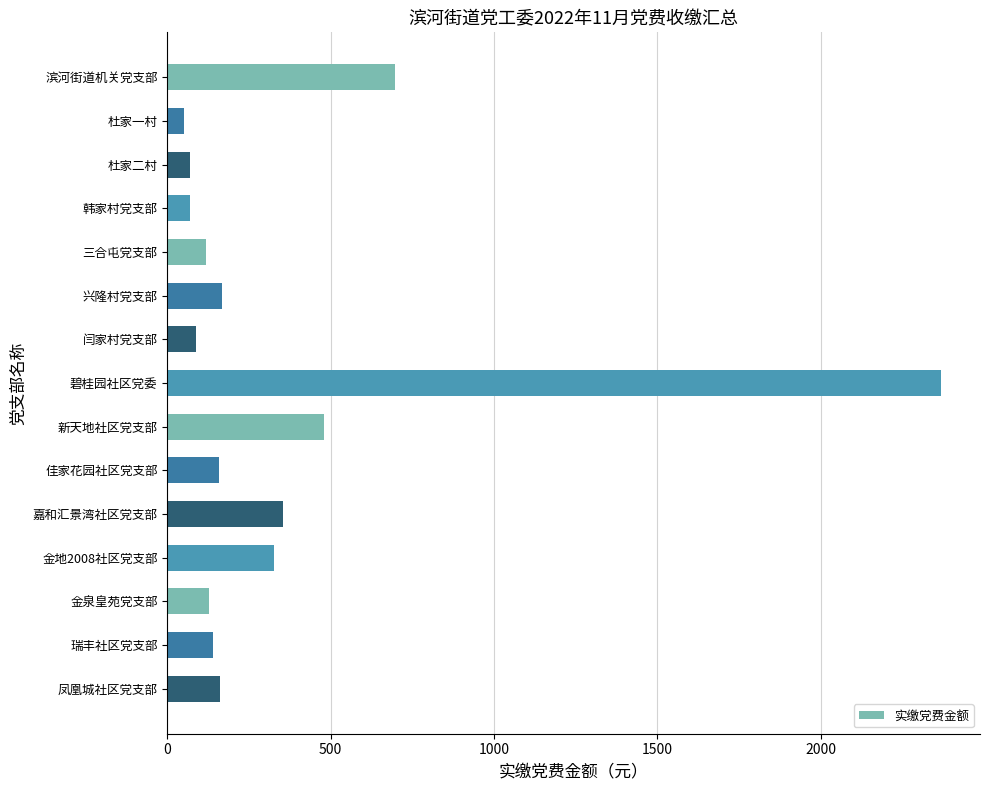

What is the maximum value shown in the chart?

2369.1